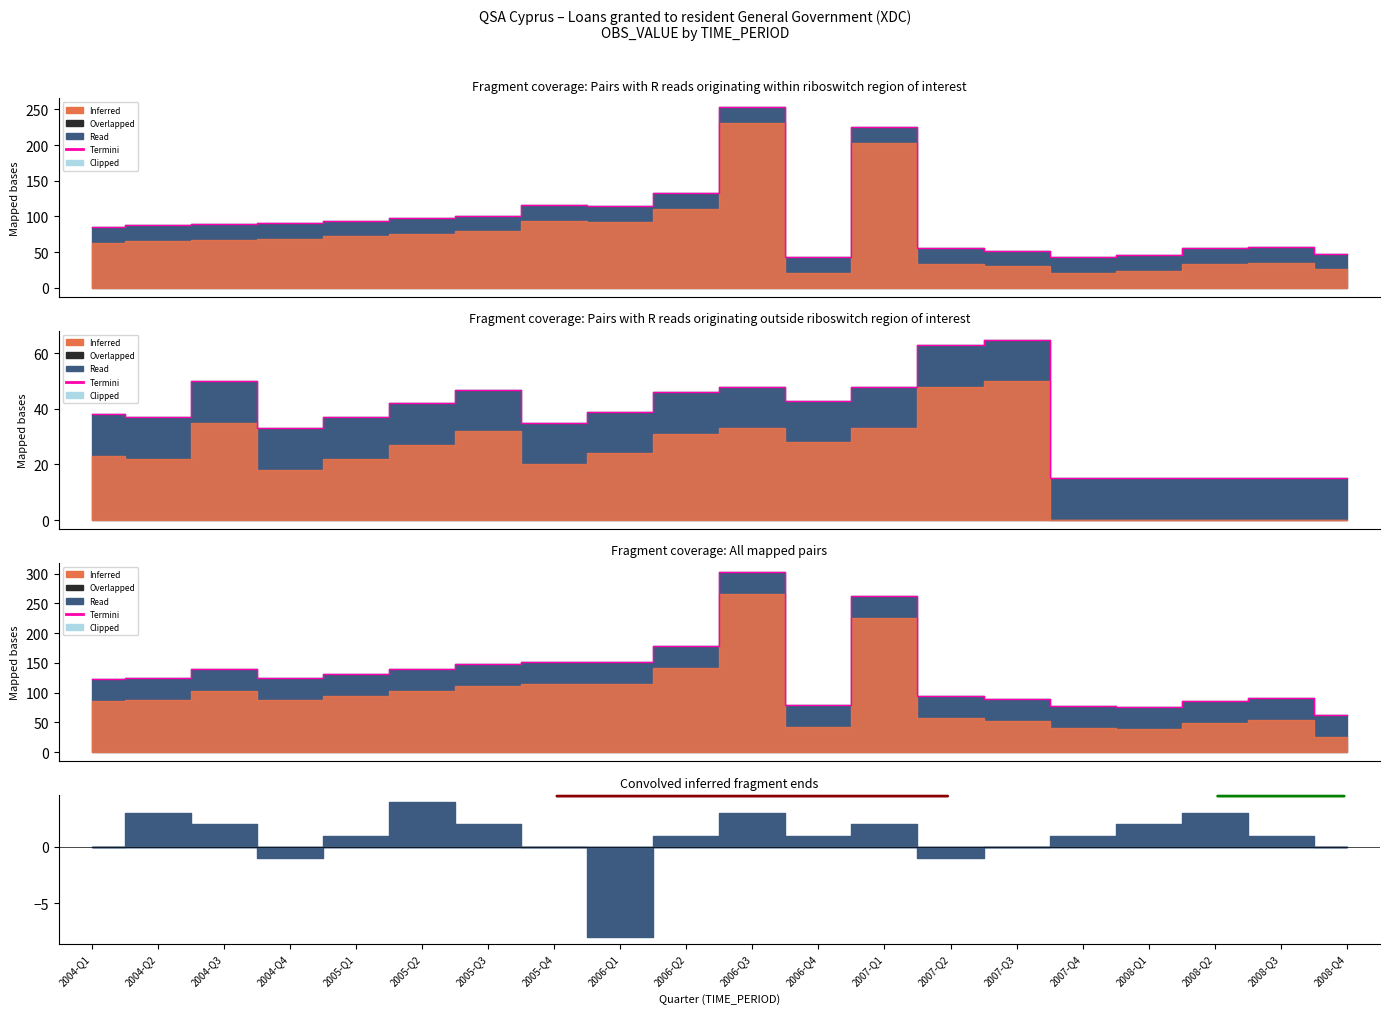

True or false: the data shows 63 at 2008-Q4.

True